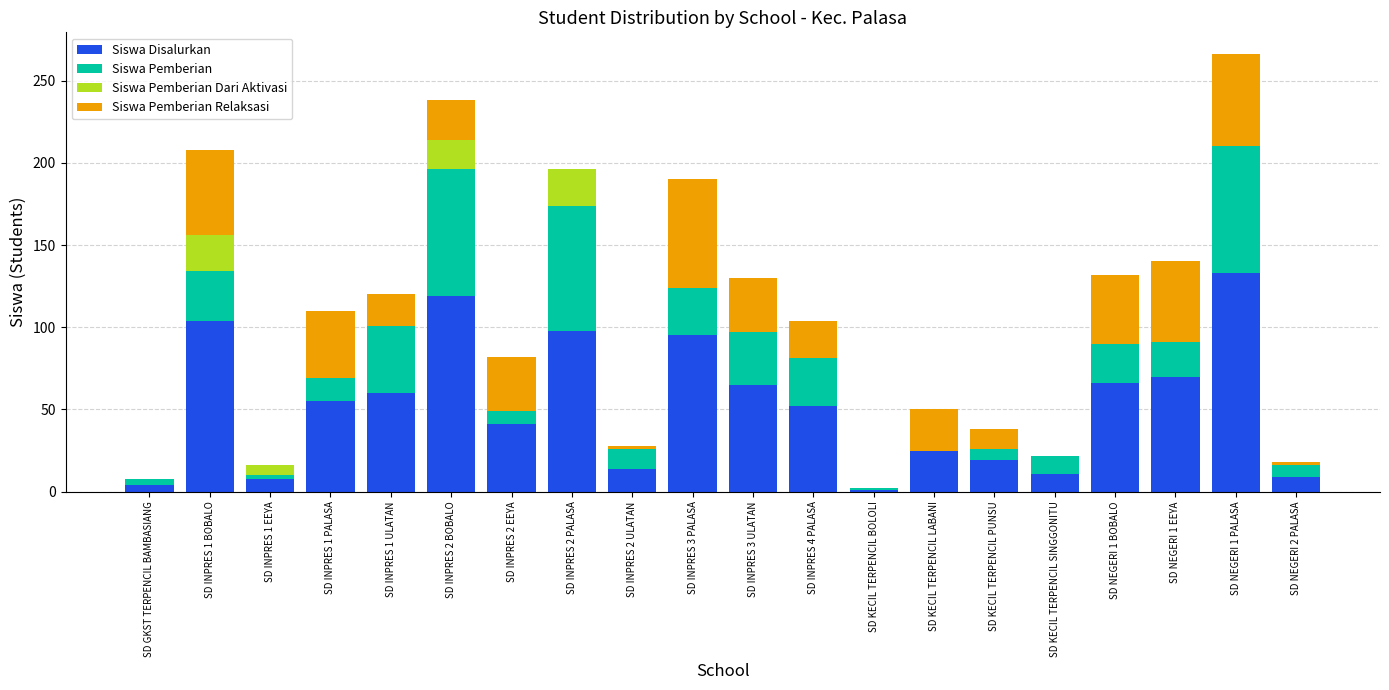

How many distinct data groups are displayed?

4